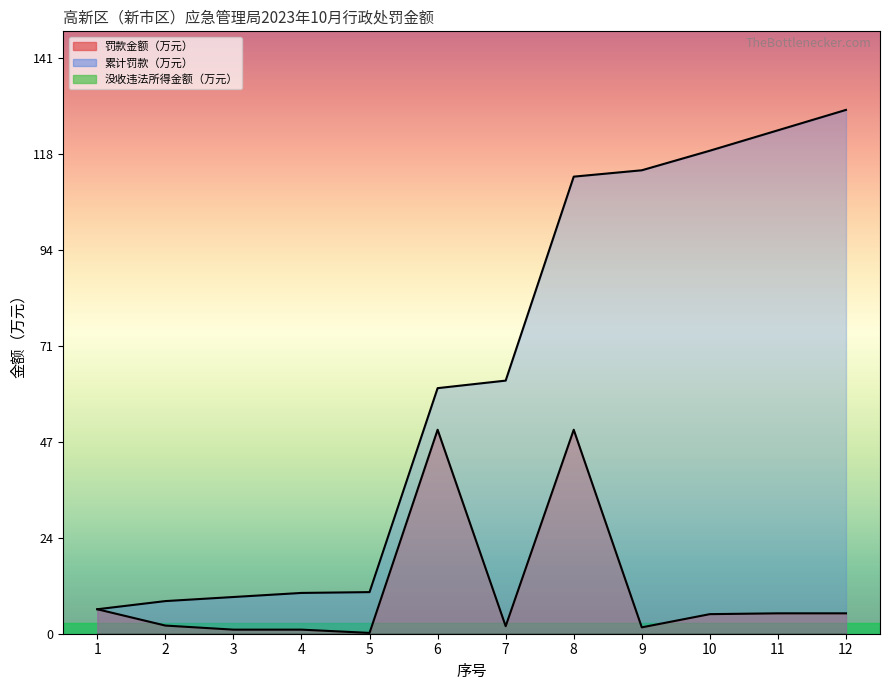

Count the number of categories in the chart.

12